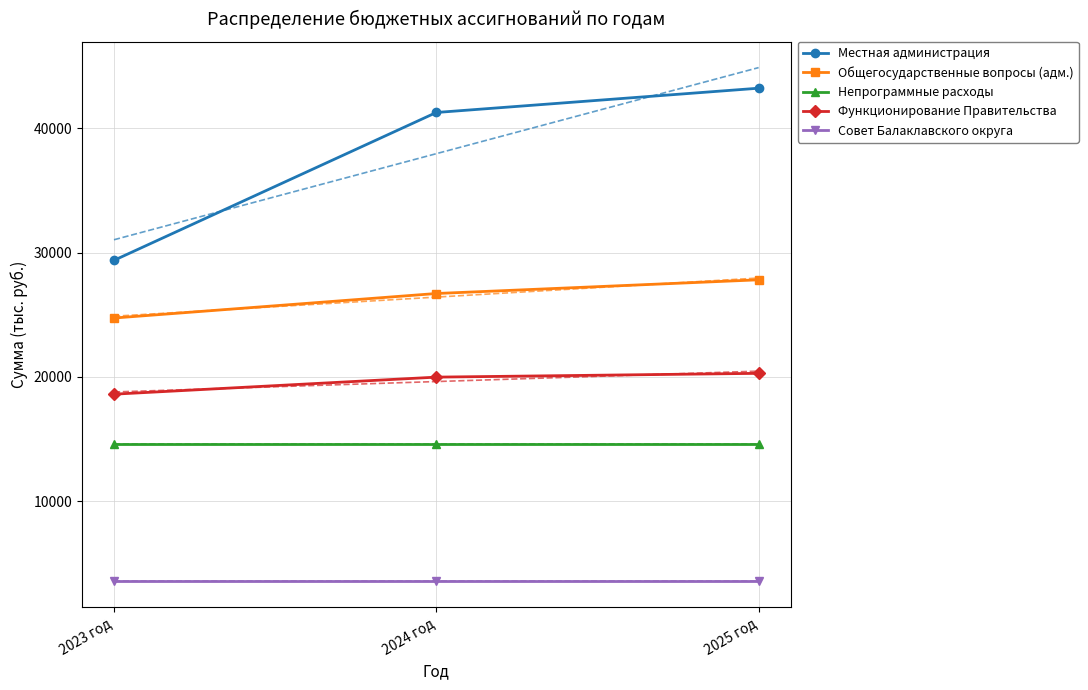

List the labels in order of Совет Балаклавского округа value, largest first.

2023 год, 2024 год, 2025 год